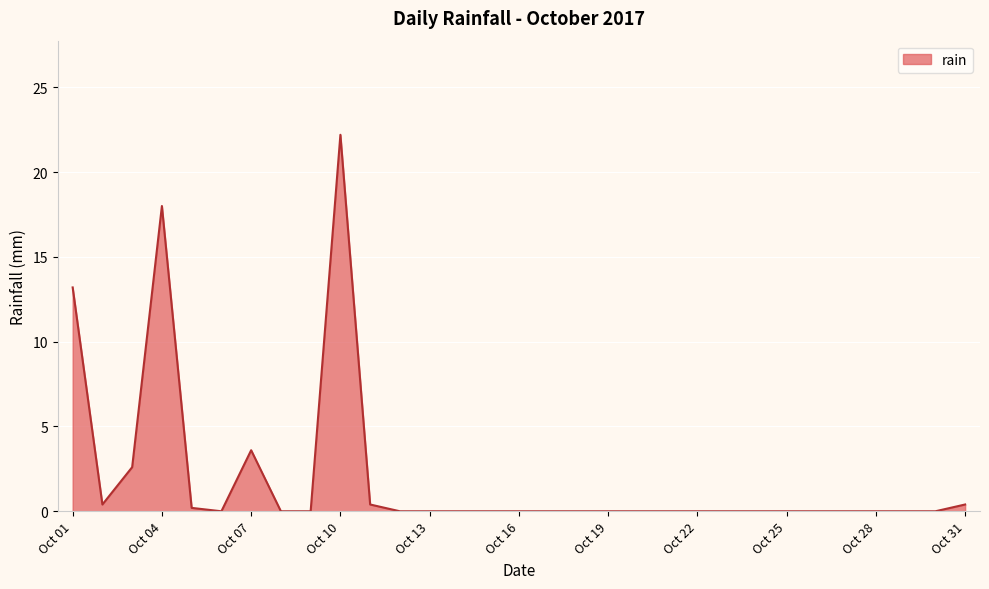

What is the difference between the maximum and minimum values?

22.2